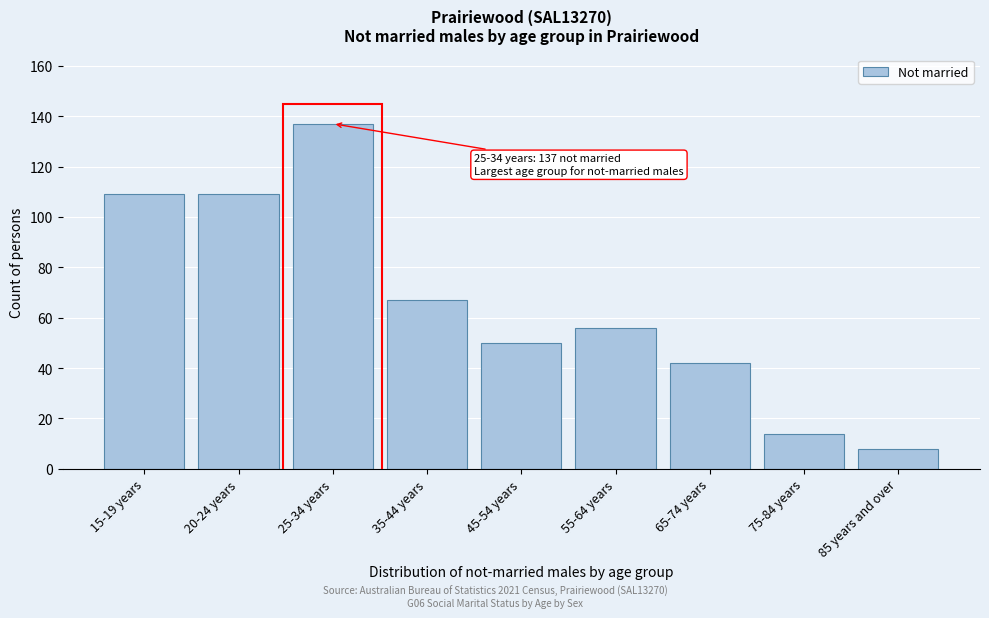

Reading left to right, extract all data points from this chart.

109	109	137	67	50	56	42	14	8